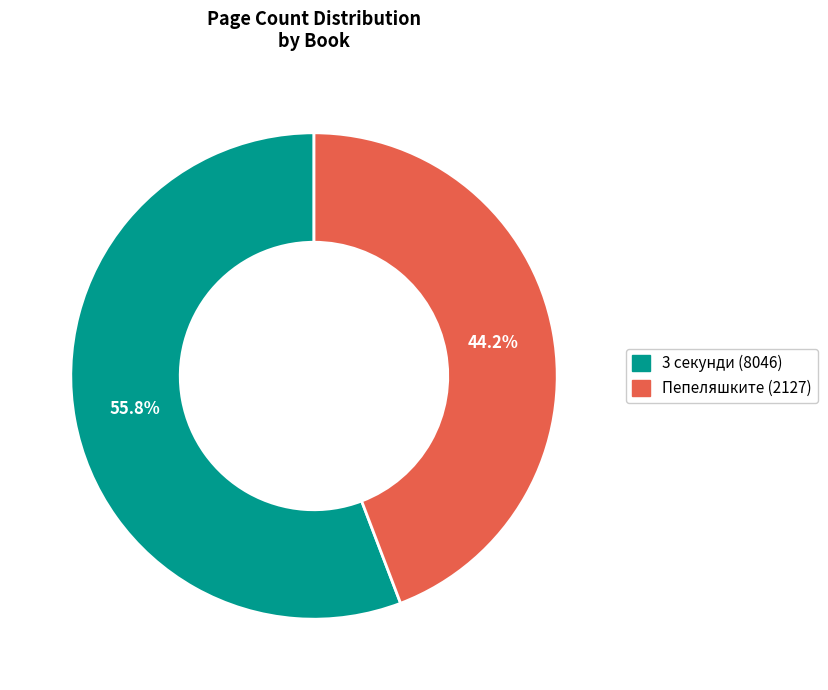

True or false: Пепеляшките (2127) accounts for 44% of the total.

True